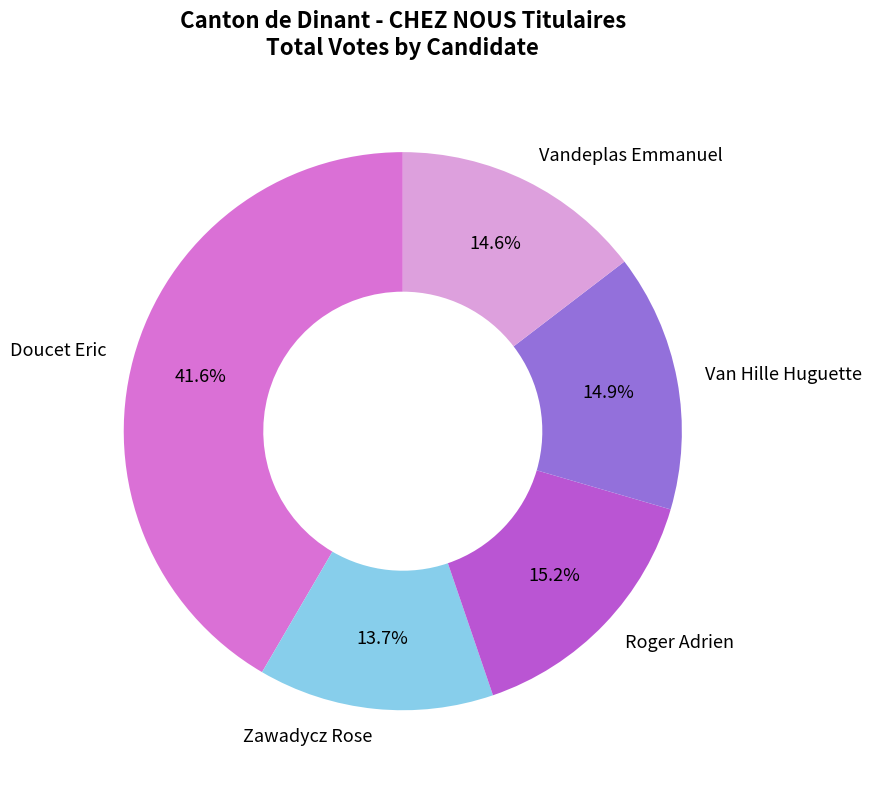

Which has a higher value, Zawadycz Rose or Van Hille Huguette?

Van Hille Huguette